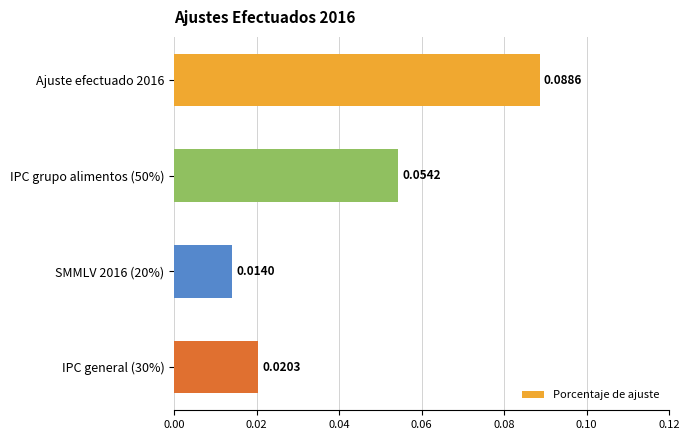

Rank the categories by value from lowest to highest.

SMMLV 2016 (20%), IPC general (30%), IPC grupo alimentos (50%), Ajuste efectuado 2016